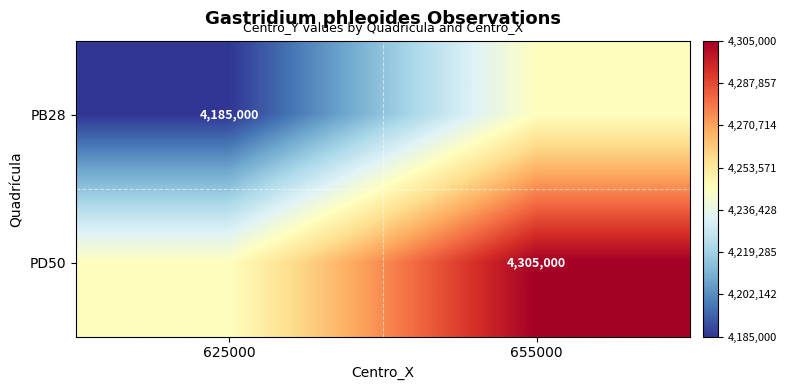

The PD50 series shows 4305000 at 655000. True or false?

True